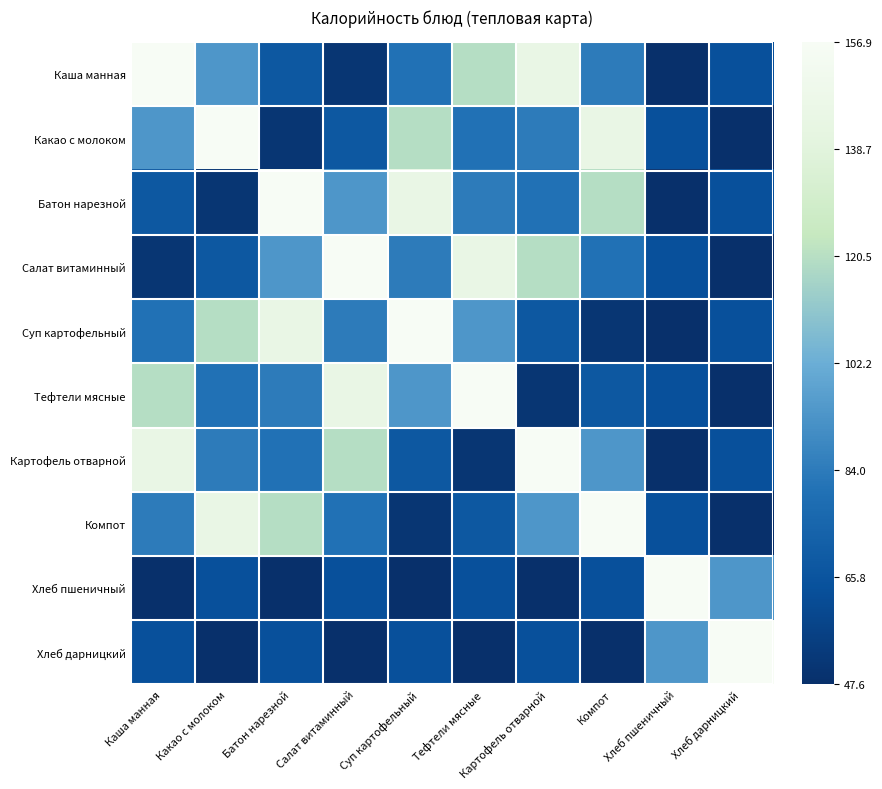

At how many categories does at least one series exceed 103?

10